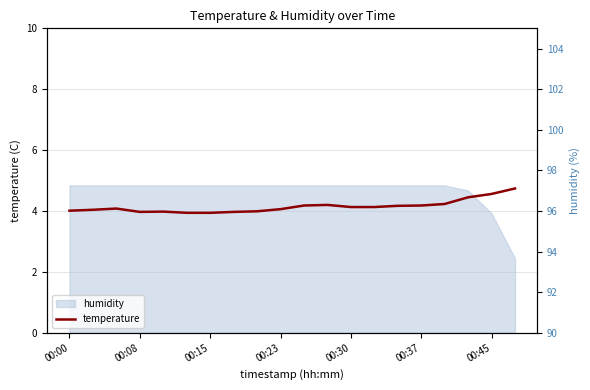

The temperature series shows 4.0 at 00:08. True or false?

True